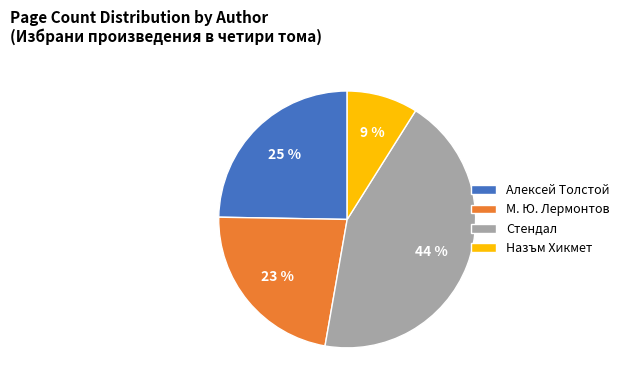

To the nearest percent, what is the difference between the largest and smallest slice percentages?

35%